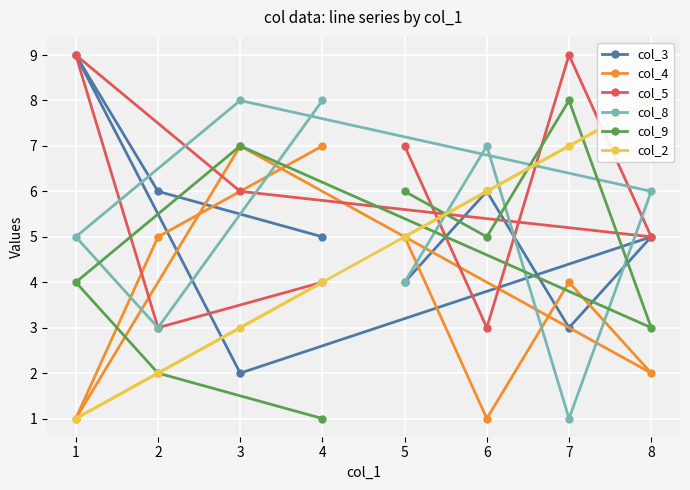

True or false: col_2 and col_4 intersect in this chart.

True